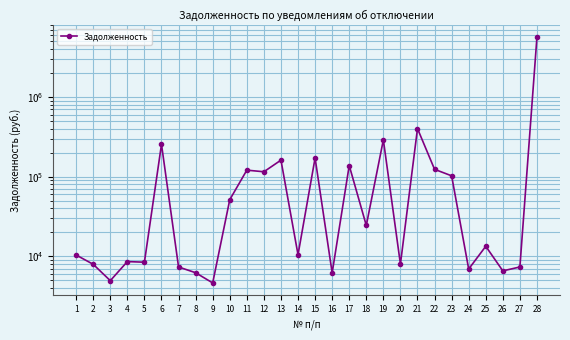

What is the average value?

276814.3